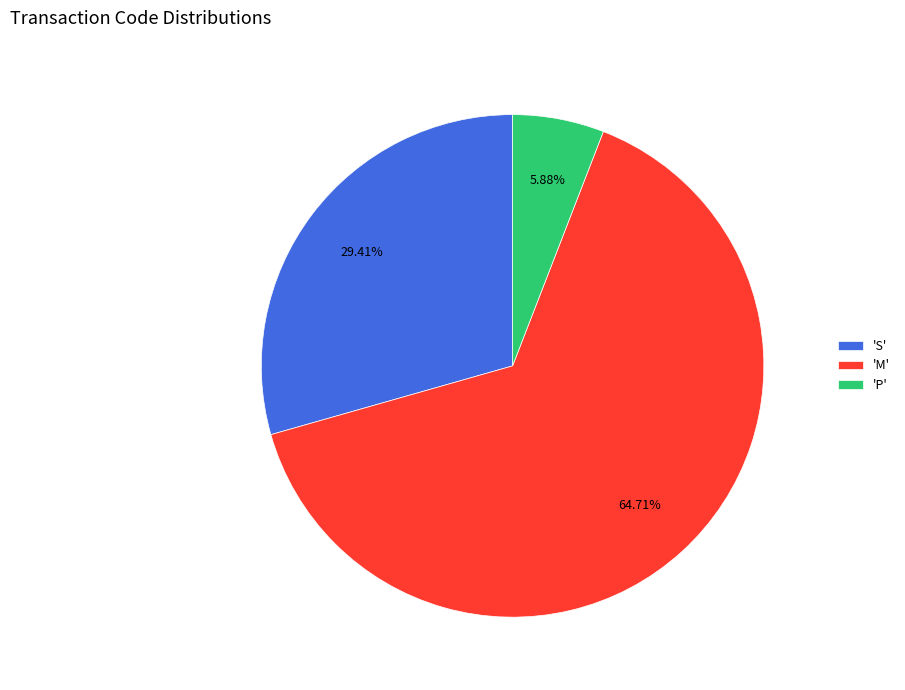

Is the sum of 'S' and 'M' greater than half?

Yes